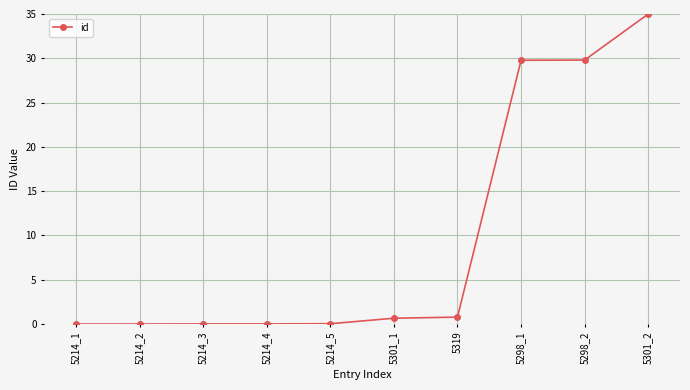

The chart shows a value of 0.0 at 5214_3. True or false?

True